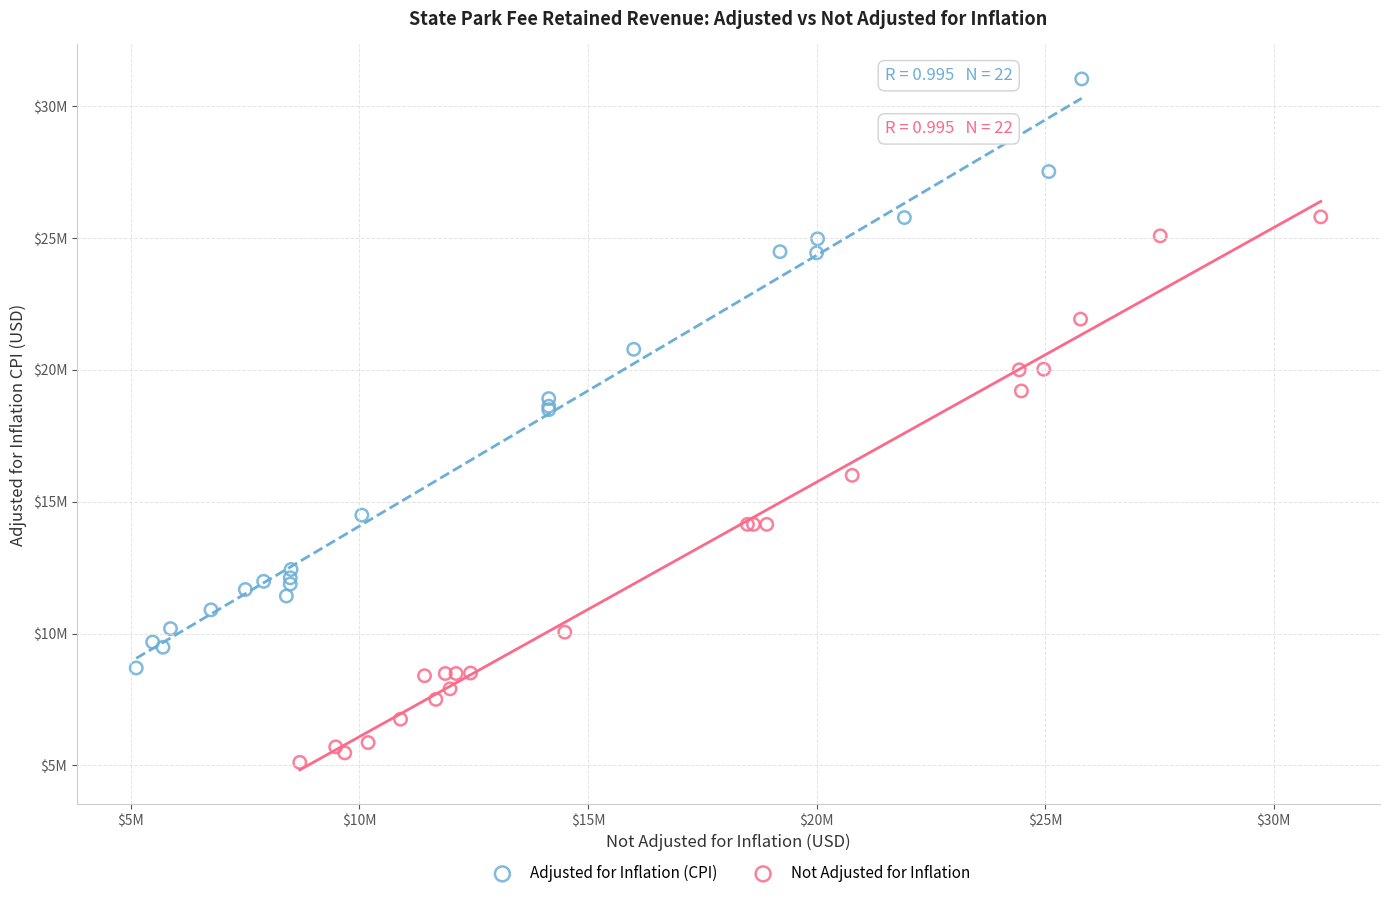

Which series has the largest Y range (max minus min)?

Adjusted for Inflation (CPI)